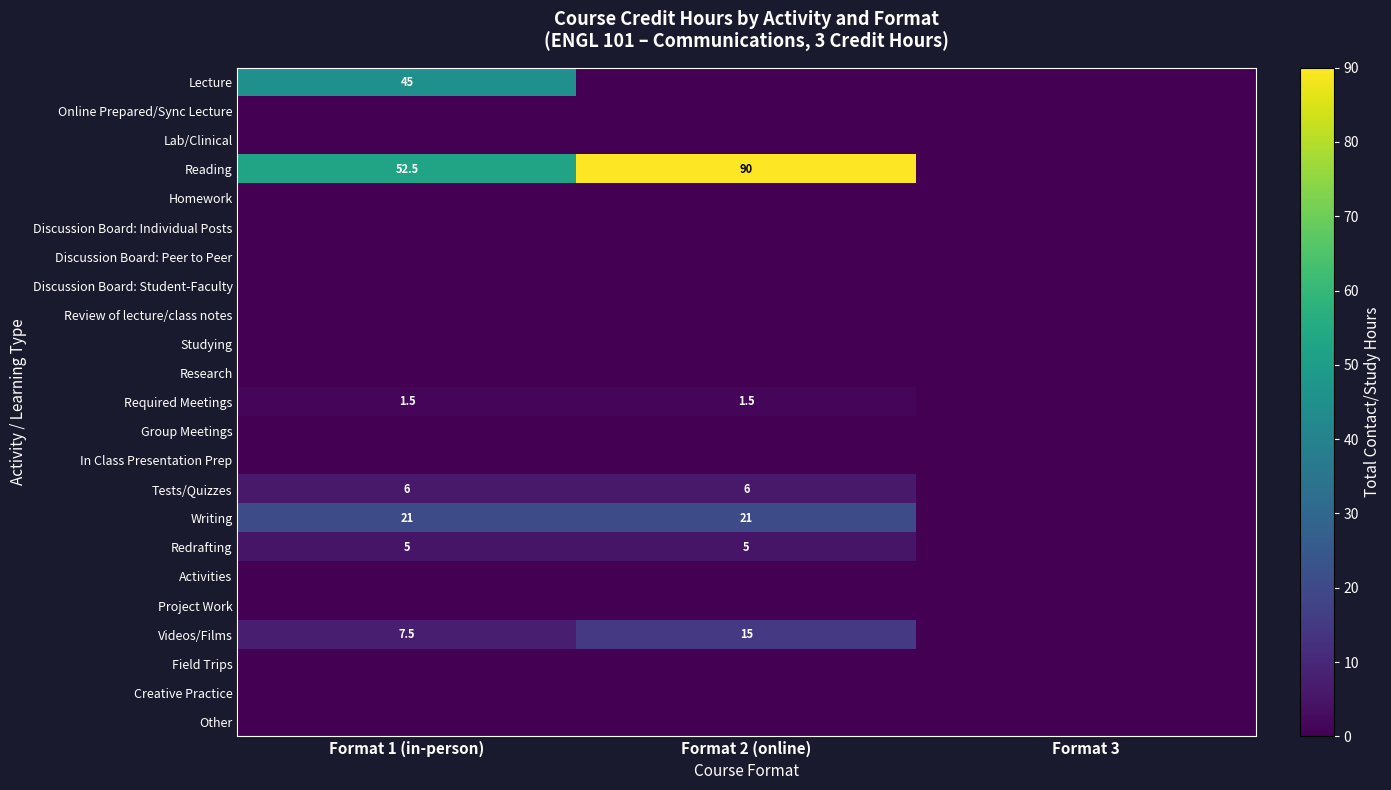

The value of Redrafting at Format 1 (in-person) is 2.5. True or false?

False